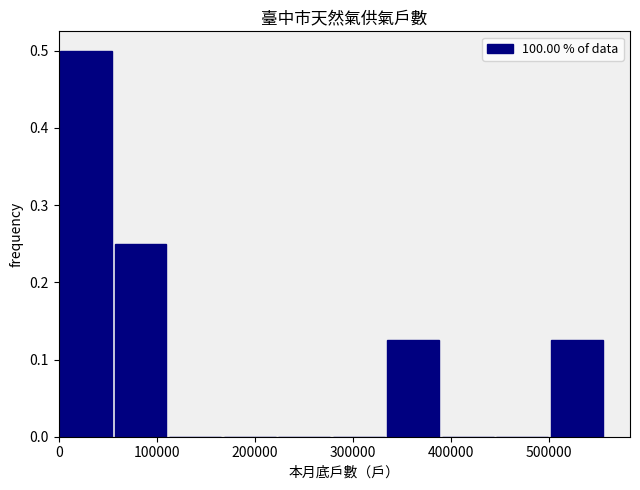

Reading left to right, list every bar in this chart as the range it spans on the x-axis followed by its height. Neither the bar edges nor the heights are printed on the chart, so give them approximately, as read against the axes.

0 to 60000: 0.50
60000 to 110000: 0.25
110000 to 170000: 0
170000 to 220000: 0
220000 to 280000: 0
280000 to 330000: 0
330000 to 390000: 0.13
390000 to 440000: 0
440000 to 500000: 0
500000 to 560000: 0.13